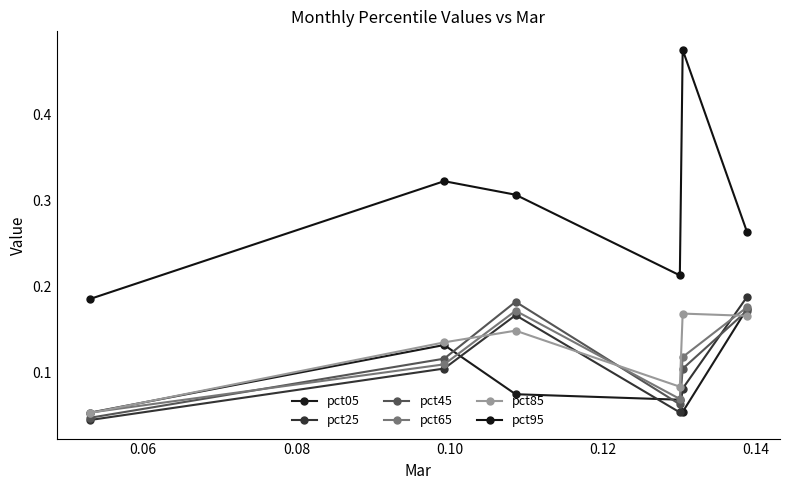

How many categories are shown in the chart?

6